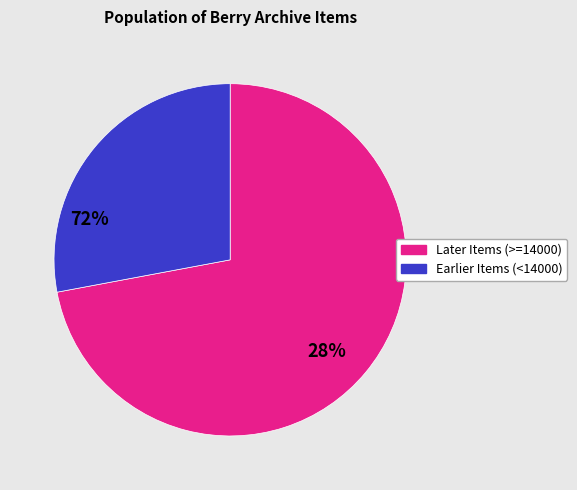

Is there a majority slice in this chart?

Yes